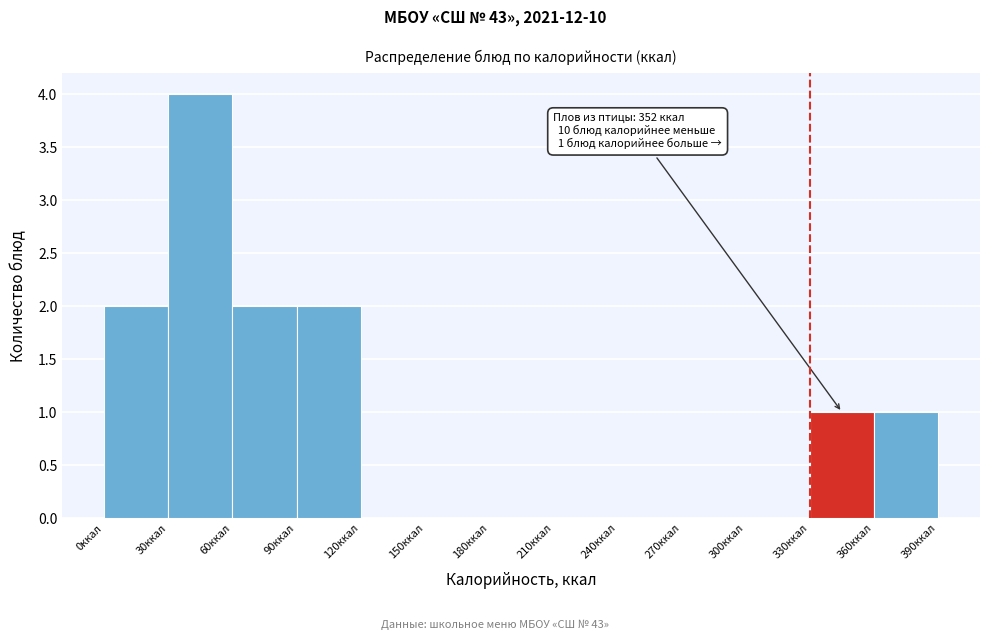

Over which range of the x-axis is the bar tallest?

30 to 60